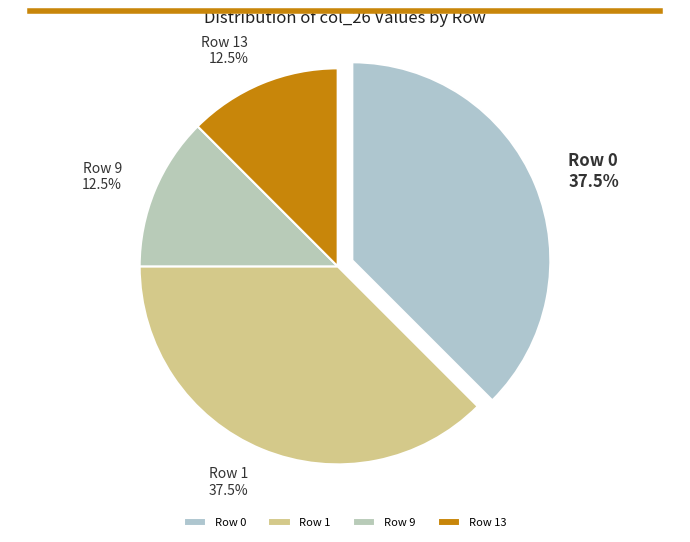

Is there any slice that represents more than half of the pie?

No